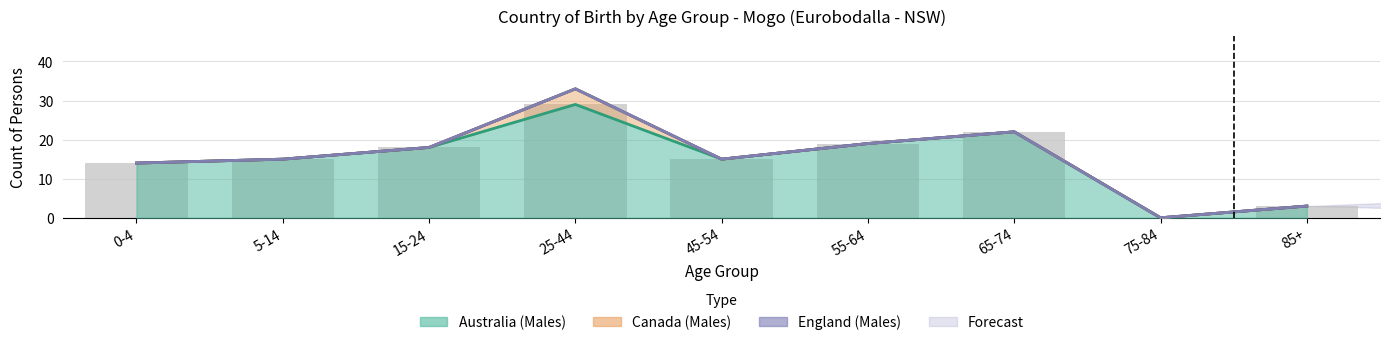

What is the spread (max minus min) of values at 65-74?

22